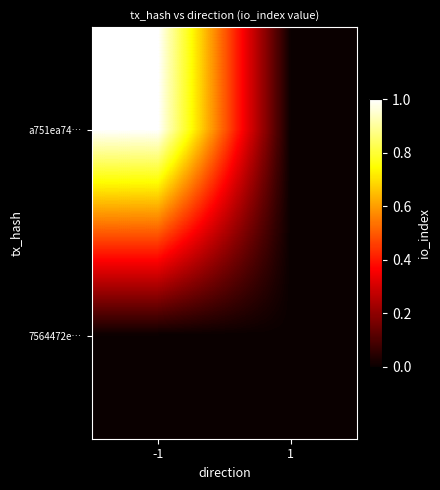

Between 1 and -1, which is larger?

-1